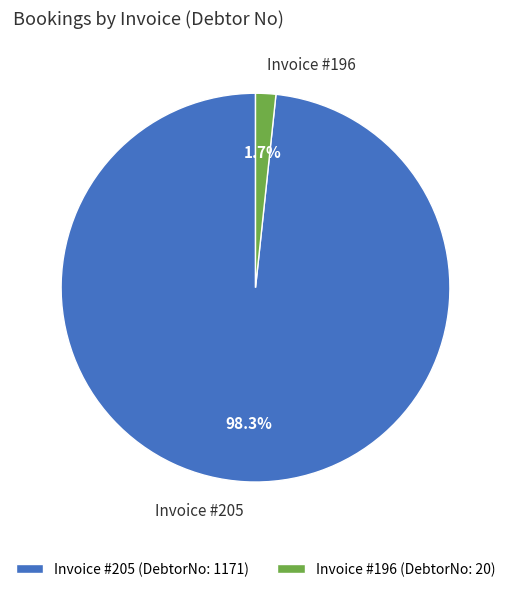

Which category has the smallest portion of the pie?

Invoice #196